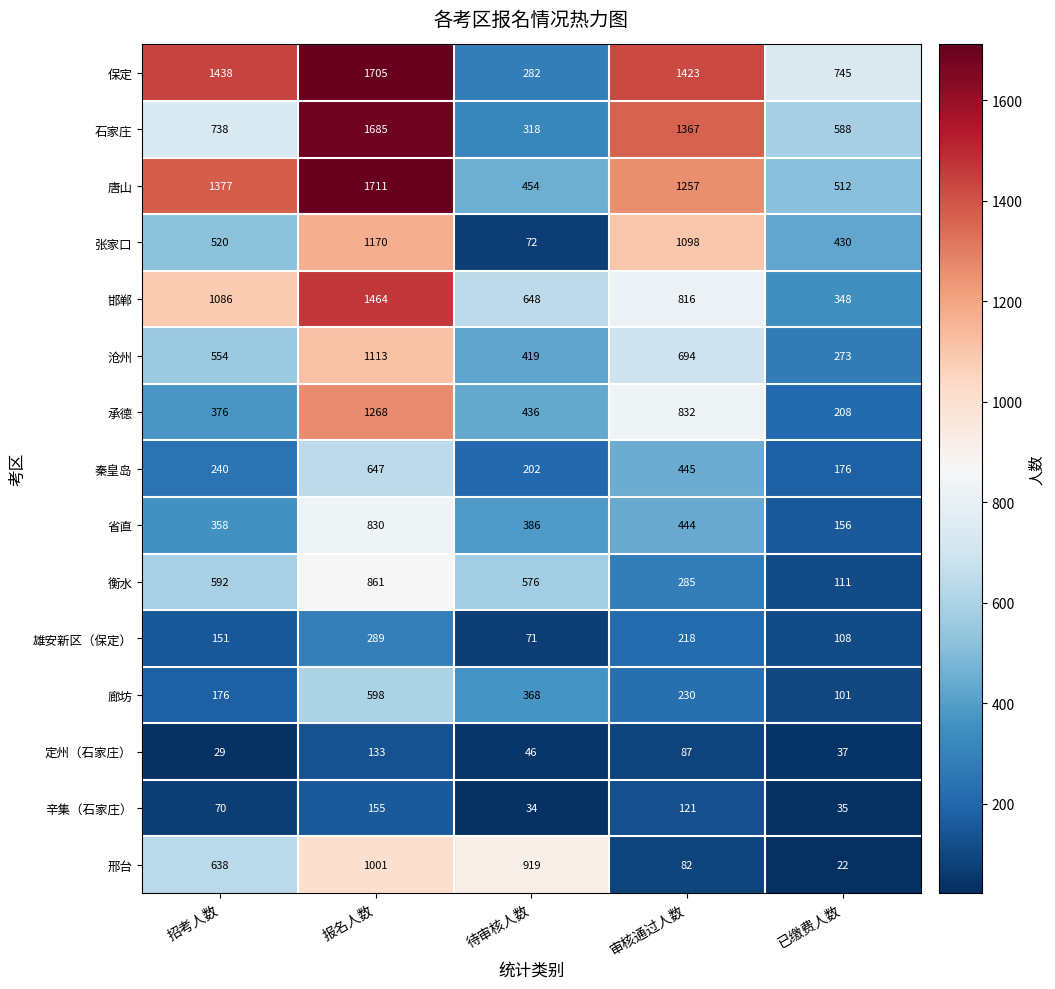

Between 审核通过人数 and 已缴费人数, which series saw the biggest shift?

石家庄